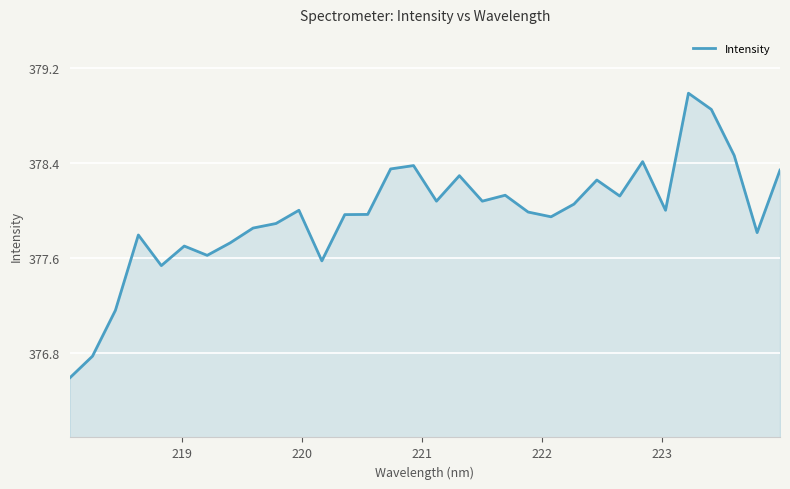

What is the difference between the maximum and minimum values?

2.4